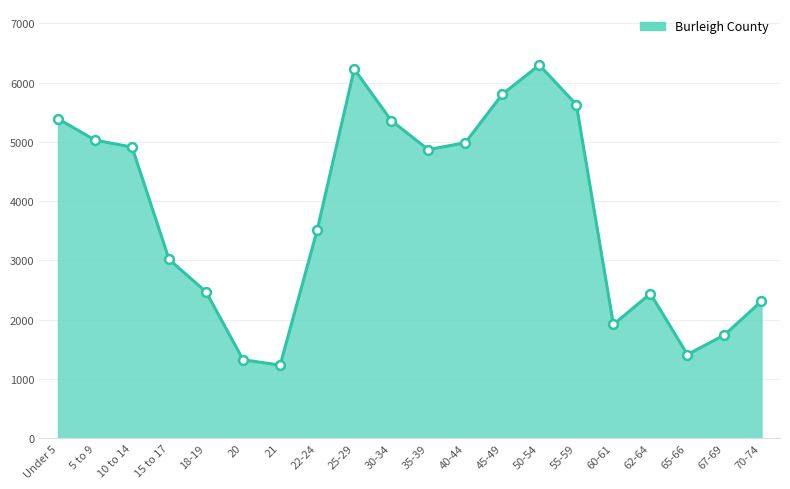

Between 55-59 and 70-74, which is larger?

55-59